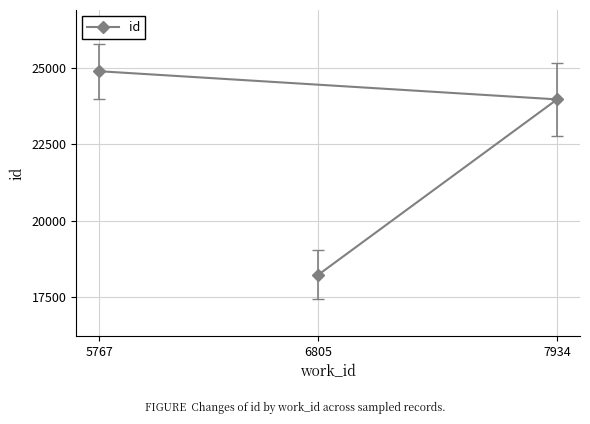

Rank the categories by value from highest to lowest.

5767, 7934, 6805